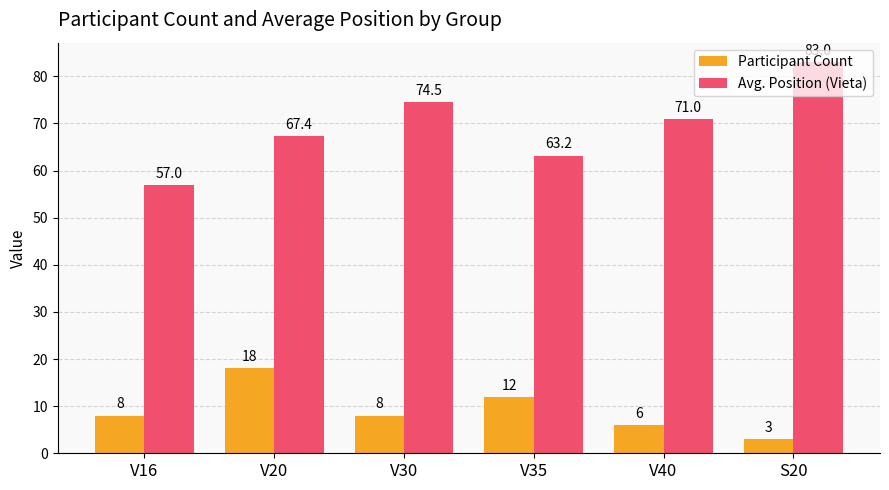

Which series has the largest total across all categories?

Avg. Position (Vieta)